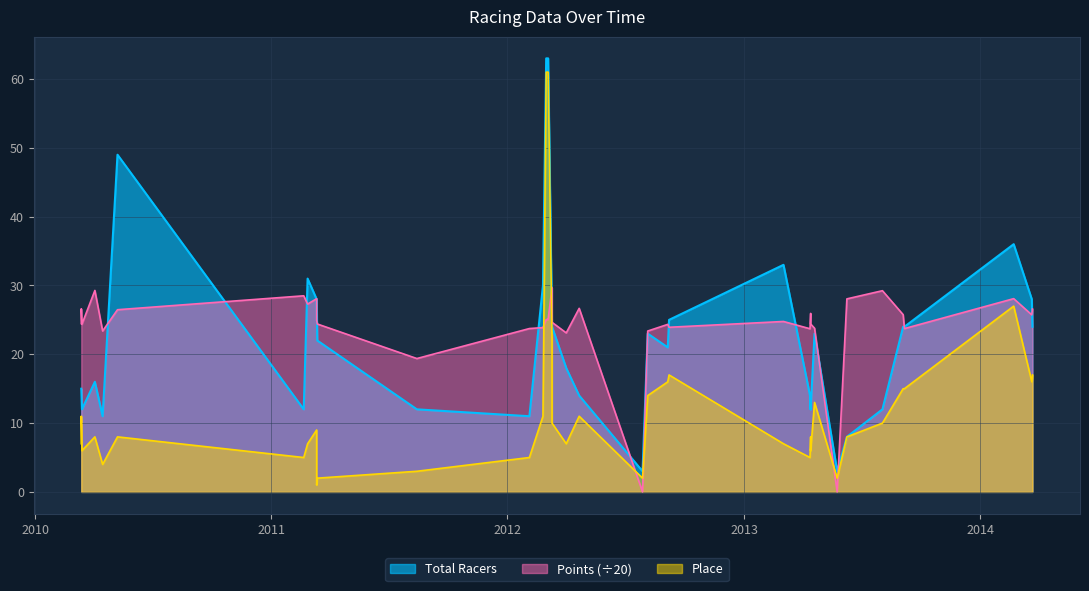

Reading right to left, what are all the values shown in this chart?

Total Racers: 24.0	28.0	36.0	24.0	24.0	12.0	8.0	3.0	23.0	12.0	14.0	12.0	14.0	33.0	25.0	21.0	23.0	3.0	14.0	18.0	24.0	24.0	63.0	63.0	63.0	63.0	30.0	11.0	12.0	22.0	28.0	28.0	31.0	12.0	49.0	11.0	16.0	12.0	15.0	15.0
Place: 17.0	16.0	27.0	15.0	15.0	10.0	8.0	2.0	13.0	6.0	7.0	8.0	5.0	7.0	17.0	16.0	14.0	2.0	11.0	7.0	10.0	22.0	61.0	61.0	61.0	61.0	11.0	5.0	3.0	2.0	1.0	9.0	7.0	5.0	8.0	4.0	8.0	6.0	11.0	7.0
Points: 26.6	25.7	28.1	23.7	25.8	29.2	28.1	0.0	23.8	24.4	24.4	25.9	23.7	24.8	23.9	24.3	23.4	0.0	26.7	23.1	24.6	29.7	25.1	25.1	25.1	25.1	23.9	23.7	19.4	24.4	25.0	28.1	27.3	28.5	26.5	23.4	29.3	24.4	26.6	24.5